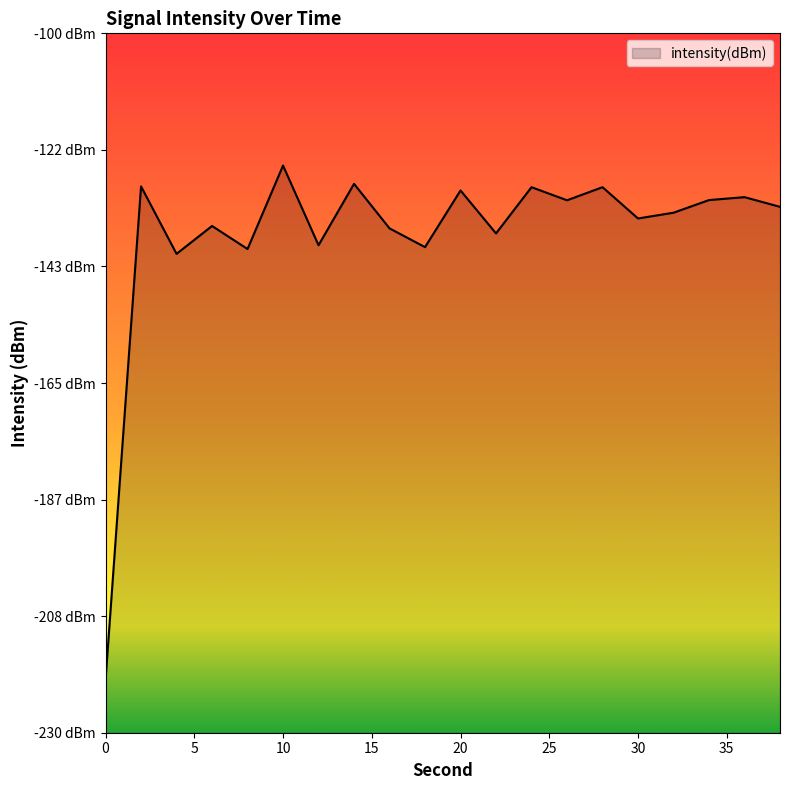

What is the sum of all values?

-2749.5